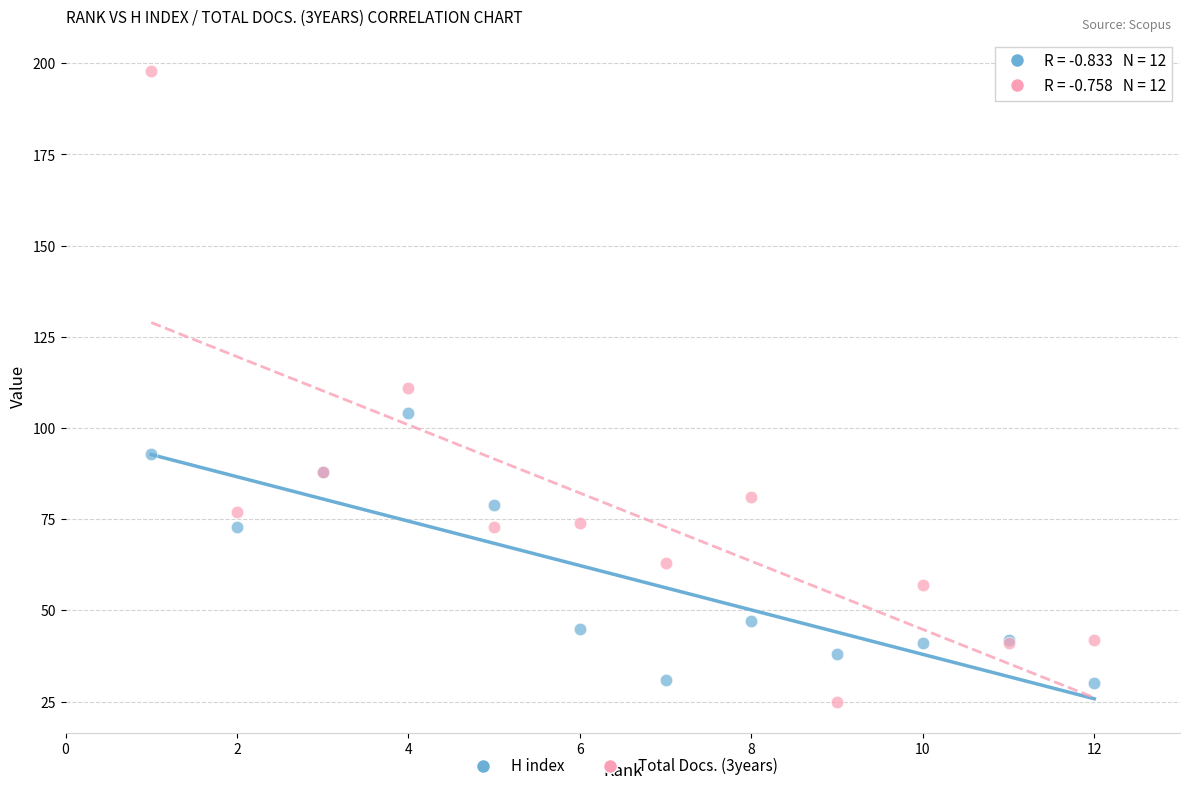

In the H index series, what Y value is closest to 67?

73